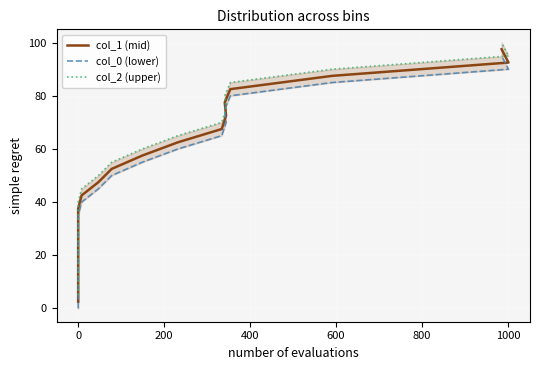

Does the chart display data point markers on the line(s)?

No